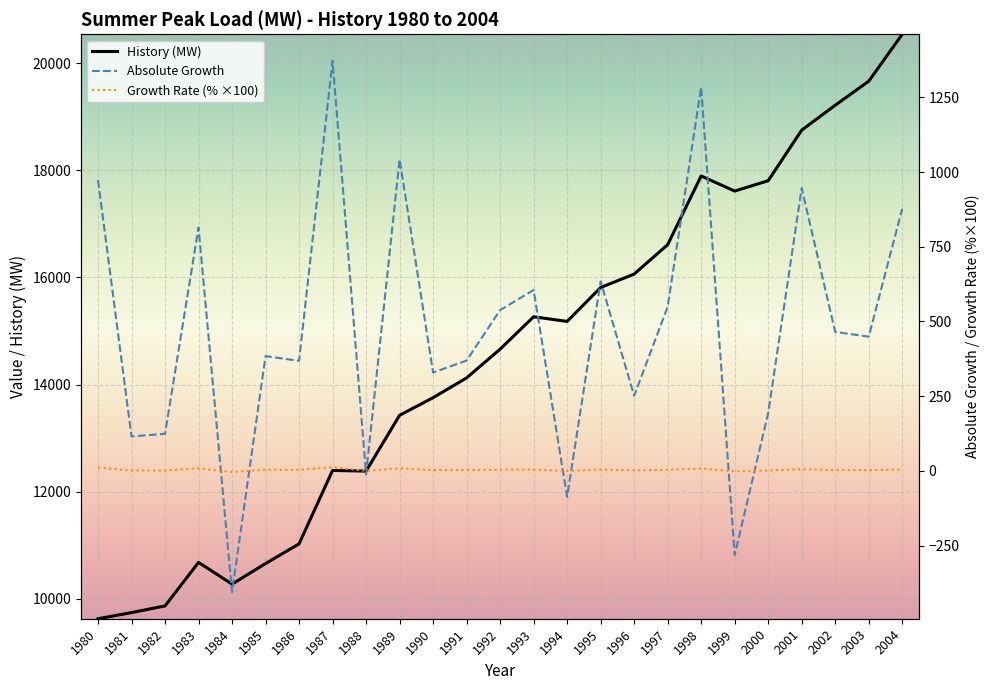

What are all the series names shown in the legend?

History (MW), Absolute Growth, Growth Rate (%)